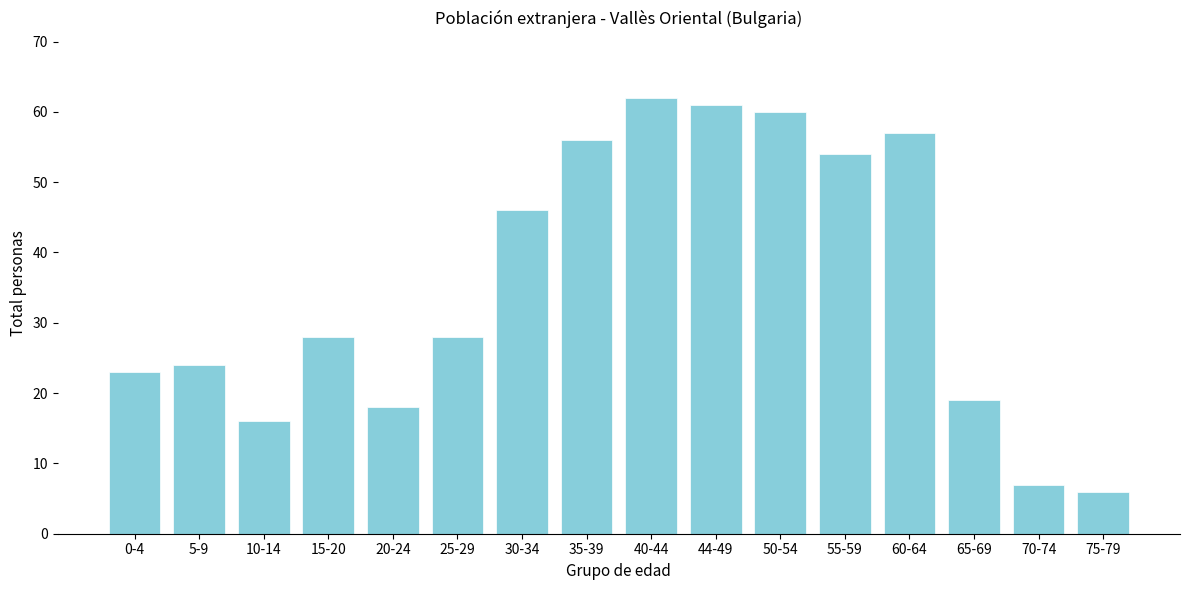

Reading left to right, extract all data points from this chart.

0-4=23	5-9=24	10-14=16	15-20=28	20-24=18	25-29=28	30-34=46	35-39=56	40-44=62	44-49=61	50-54=60	55-59=54	60-64=57	65-69=19	70-74=7	75-79=6